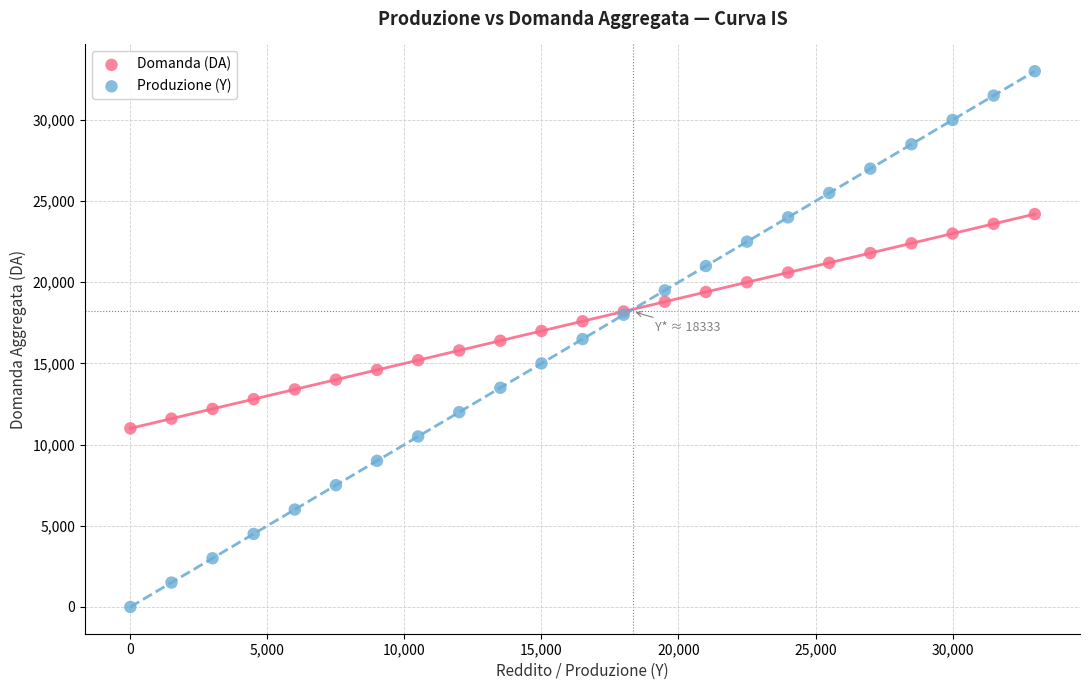

Which series contains the lowest Y value?

Produzione (Y)